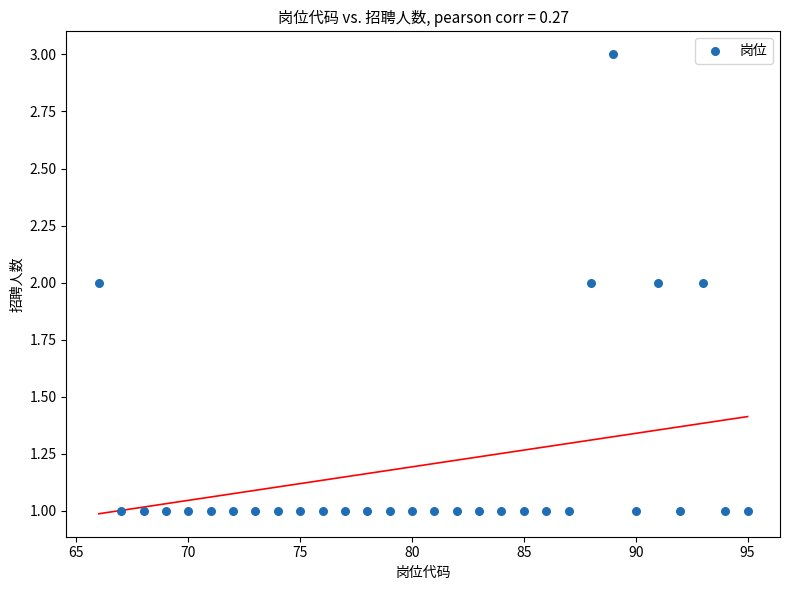

What is the range of X values (max minus min)?

29